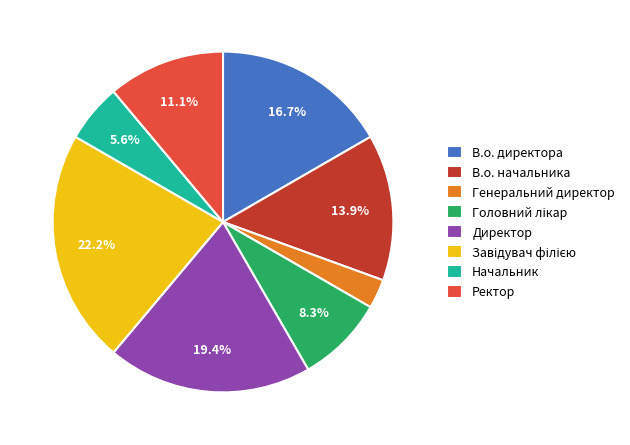

Between В.о. директора and В.о. начальника, which is larger?

В.о. директора